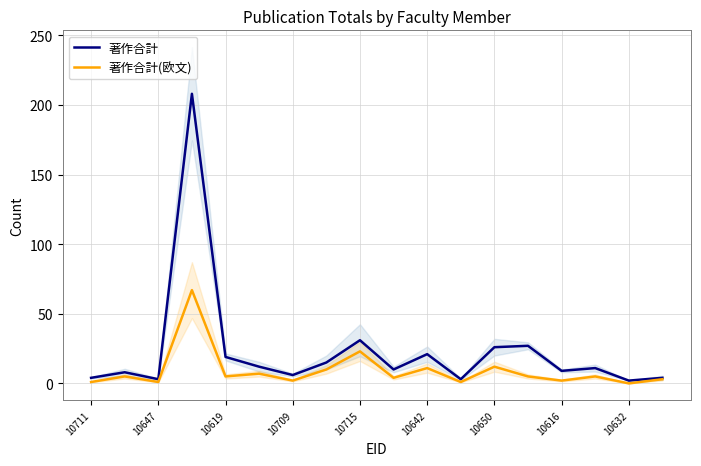

What is the label of the 18th point from the left?

17